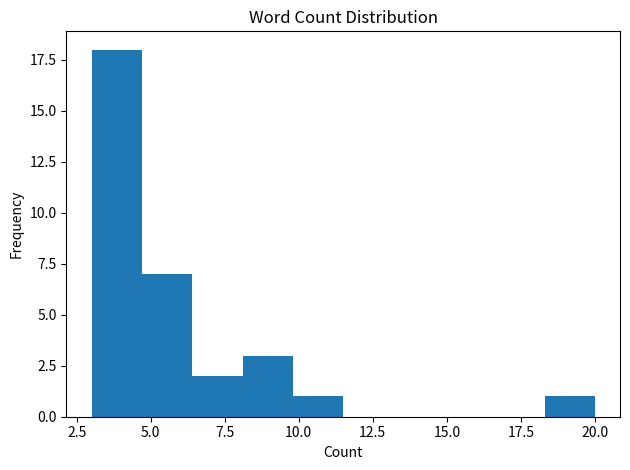

Around what value on the x-axis is the tallest bar? Give the approximate position of its centre, as read against the axis.

4.0